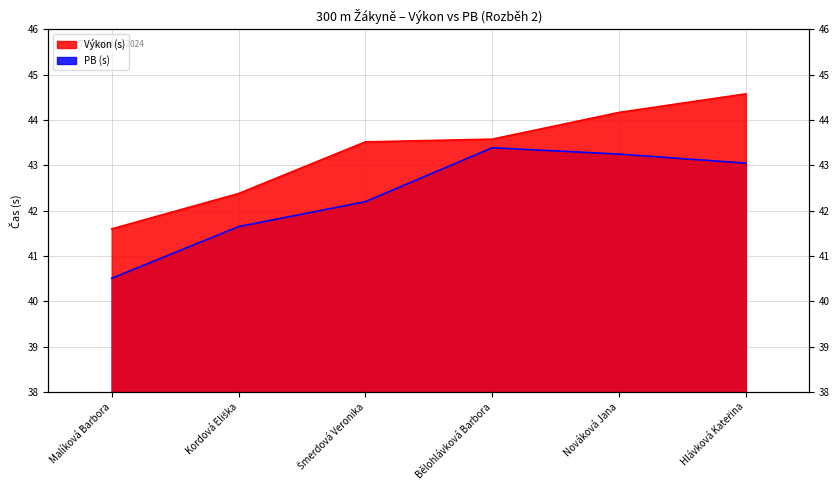

True or false: PB (s) has a value of 22.8 at Nováková Jana.

False